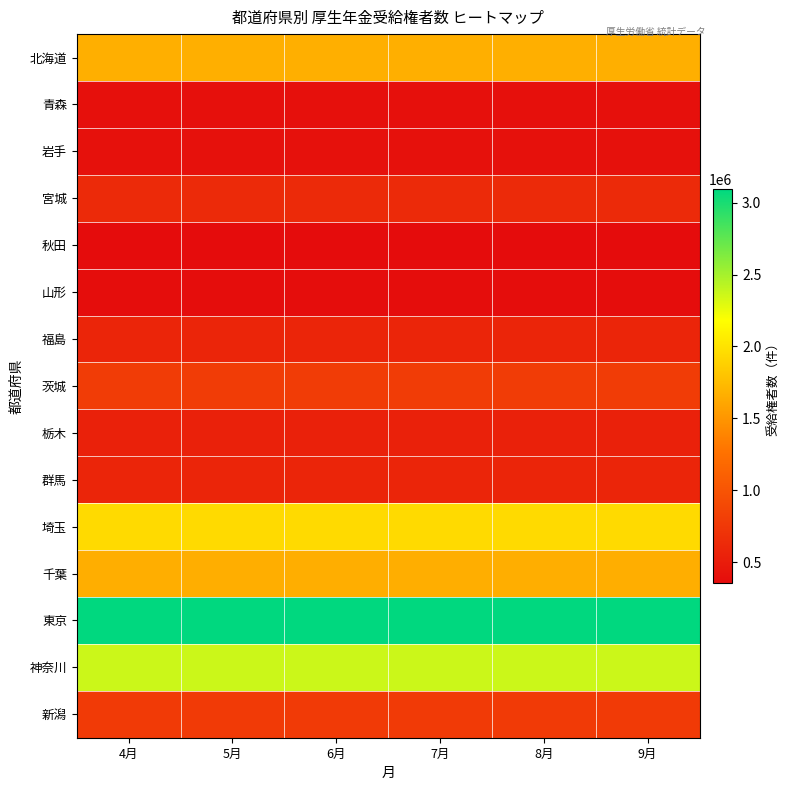

Reading left to right, transcribe all the data shown in this chart.

北海道: 4月=1666134	5月=1666134	6月=1666134	7月=1666134	8月=1666134	9月=1666134
青森: 4月=399368	5月=399368	6月=399368	7月=399368	8月=399368	9月=399368
岩手: 4月=401463	5月=401463	6月=401463	7月=401463	8月=401463	9月=401463
宮城: 4月=630249	5月=630249	6月=630249	7月=630249	8月=630249	9月=630249
秋田: 4月=358277	5月=358277	6月=358277	7月=358277	8月=358277	9月=358277
山形: 4月=363834	5月=363834	6月=363834	7月=363834	8月=363834	9月=363834
福島: 4月=586456	5月=586456	6月=586456	7月=586456	8月=586456	9月=586456
茨城: 4月=782148	5月=782148	6月=782148	7月=782148	8月=782148	9月=782148
栃木: 4月=550078	5月=550078	6月=550078	7月=550078	8月=550078	9月=550078
群馬: 4月=587193	5月=587193	6月=587193	7月=587193	8月=587193	9月=587193
埼玉: 4月=1943494	5月=1943494	6月=1943494	7月=1943494	8月=1943494	9月=1943494
千葉: 4月=1659494	5月=1659494	6月=1659494	7月=1659494	8月=1659494	9月=1659494
東京: 4月=3093180	5月=3093180	6月=3093180	7月=3093180	8月=3093180	9月=3093180
神奈川: 4月=2366211	5月=2366211	6月=2366211	7月=2366211	8月=2366211	9月=2366211
新潟: 4月=769593	5月=769593	6月=769593	7月=769593	8月=769593	9月=769593